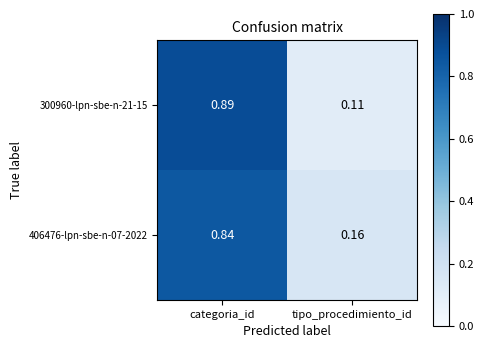

Which category has the highest value in the 300960-lpn-sbe-n-21-15 series?

categoria_id